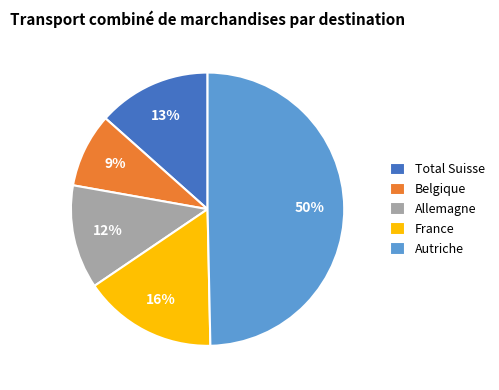

Is France the majority of the pie?

No